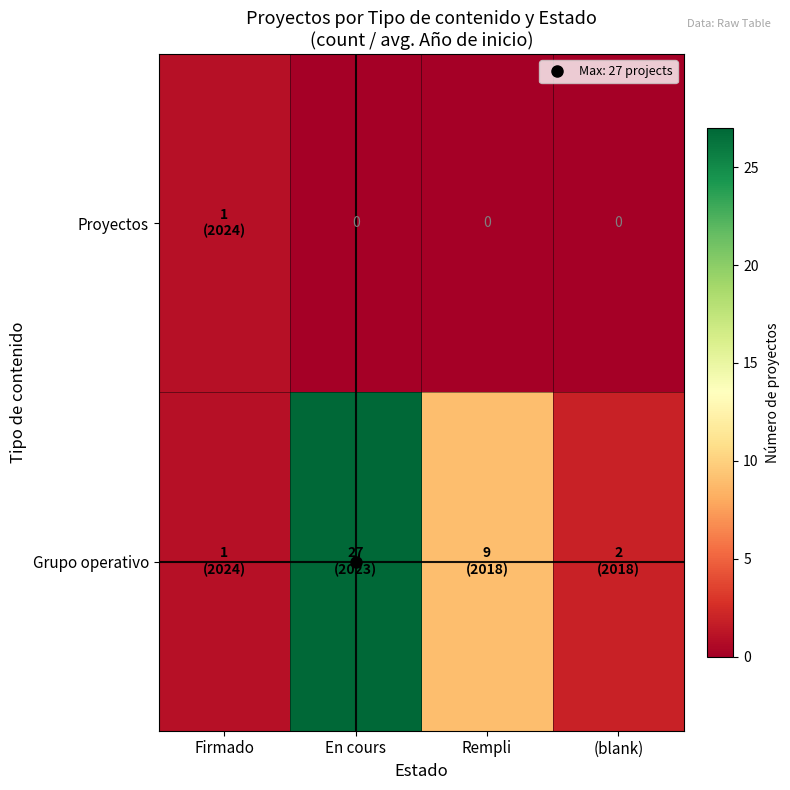

What is the average value of the Grupo operativo series?

10